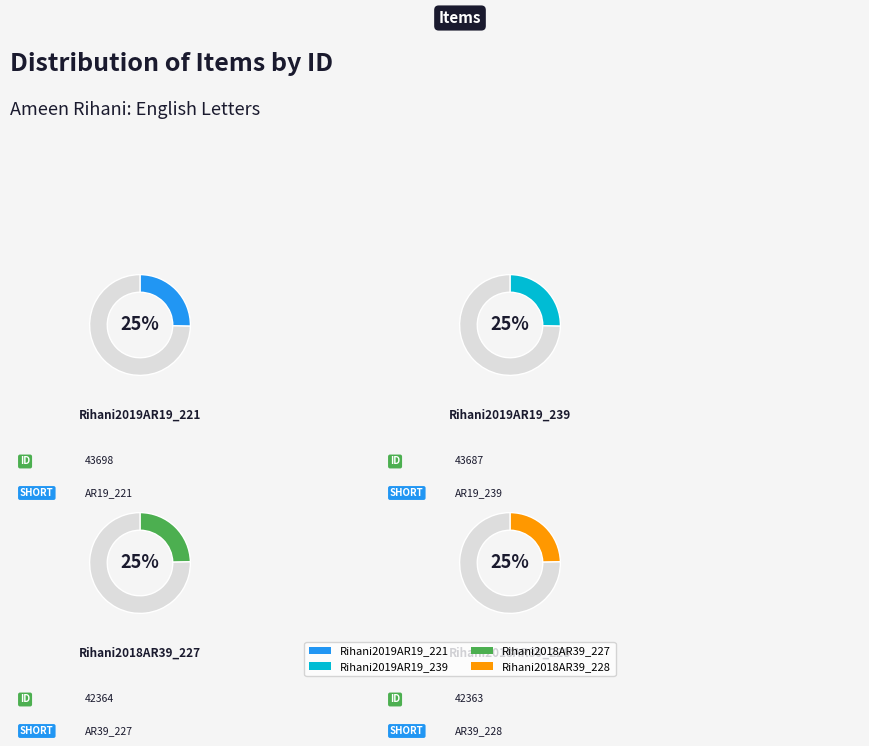

Does Rihani2019AR19_239 represent more than half of the total?

No